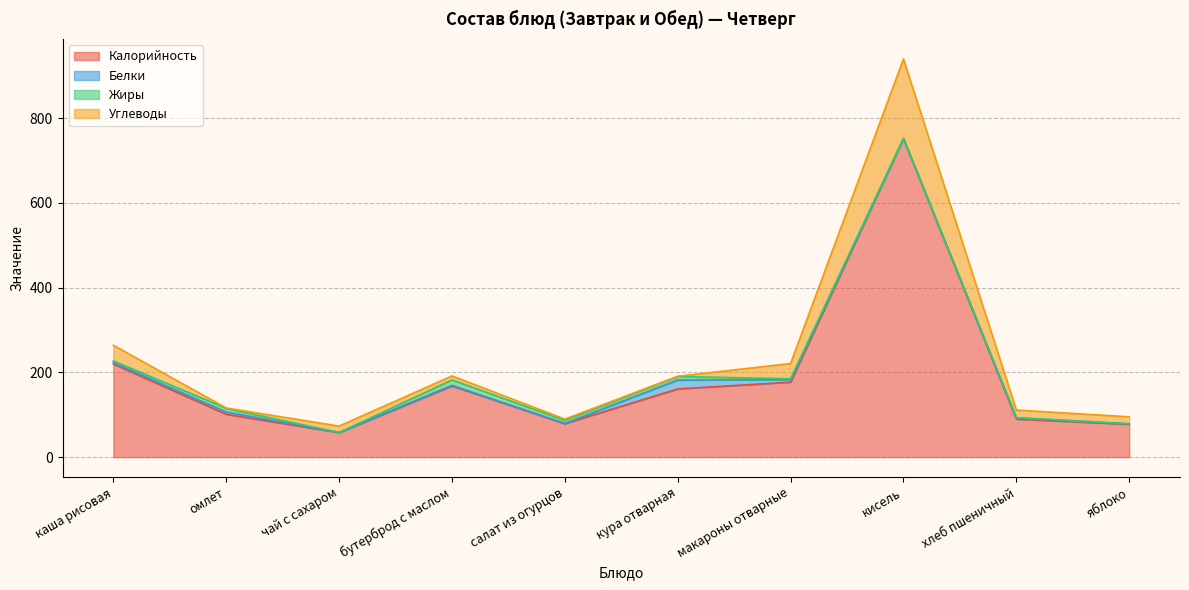

At which category is the sum across all series the highest?

кисель